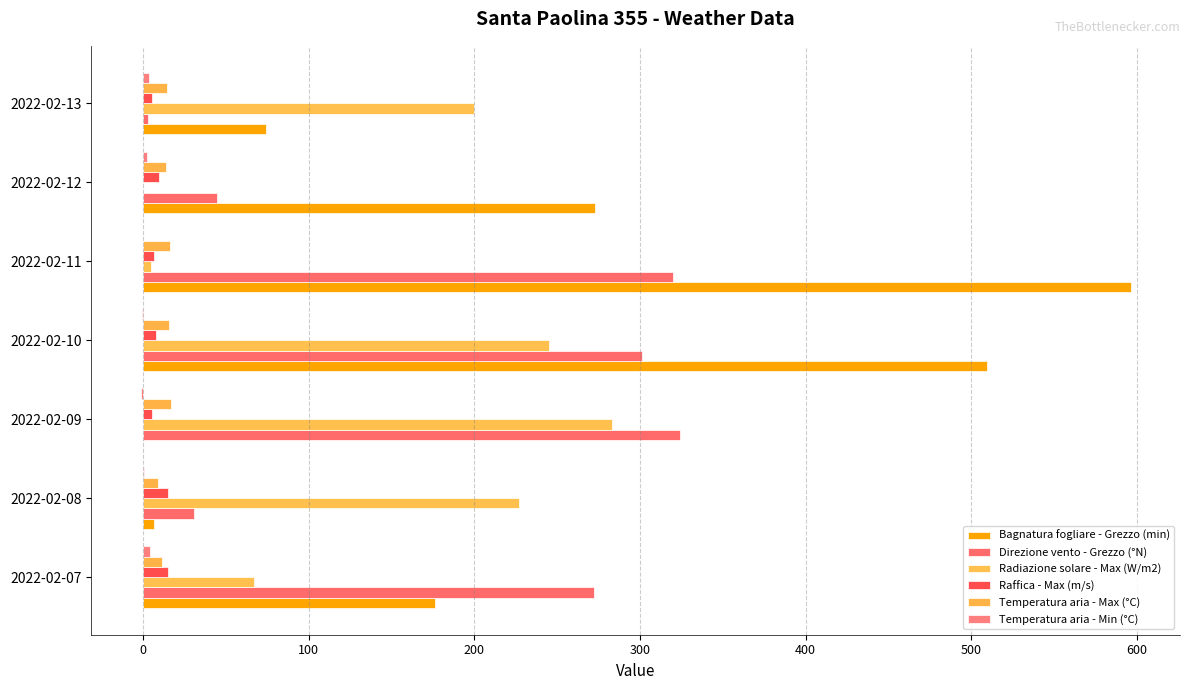

How many series are shown in this chart?

6